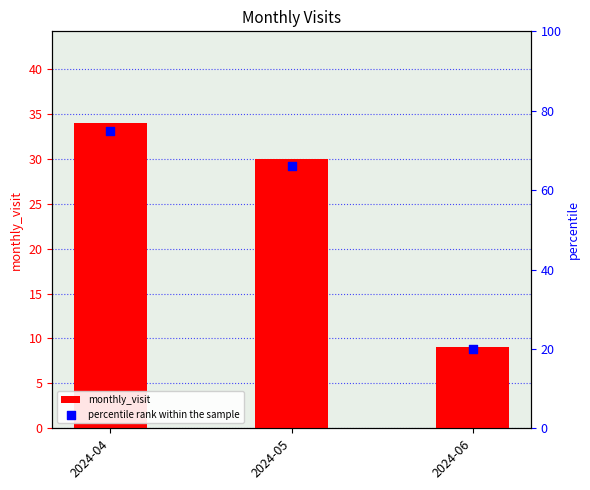

What is the total value across all series at 2024-05?

96.2